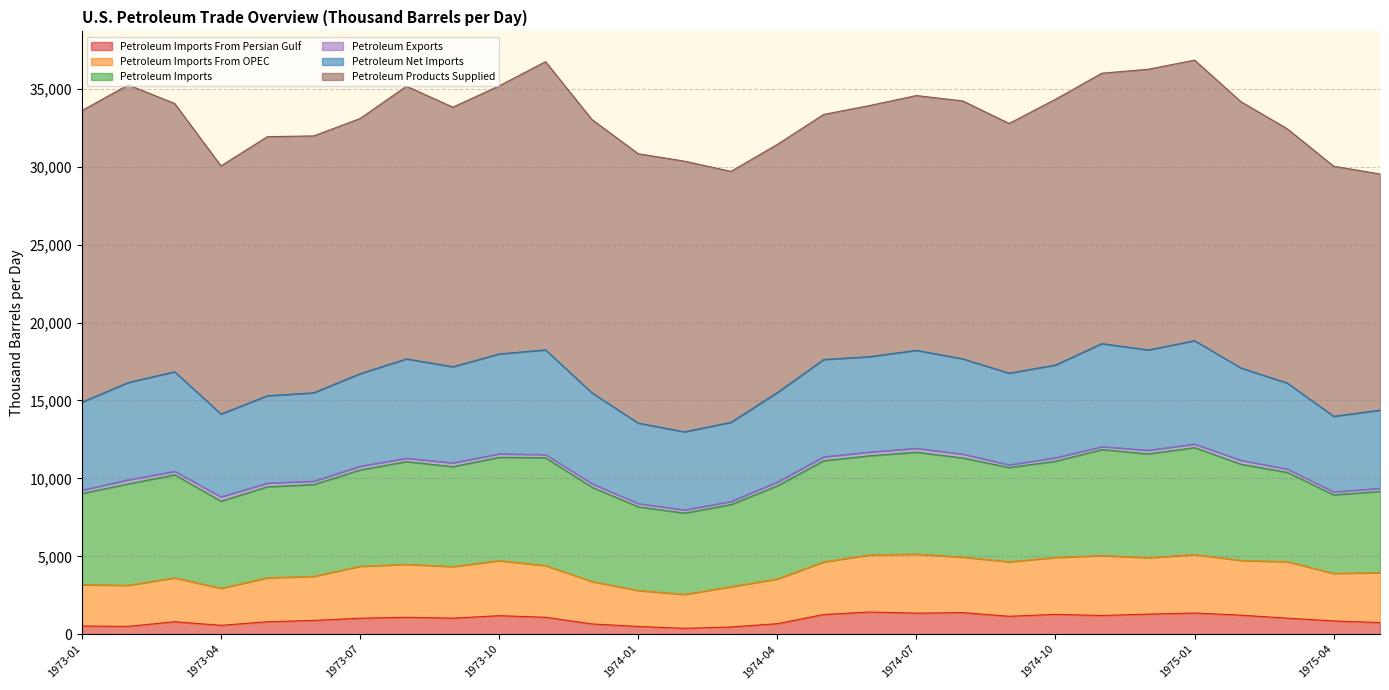

The Petroleum Net Imports series shows 6168.5 at 1973-09. True or false?

True